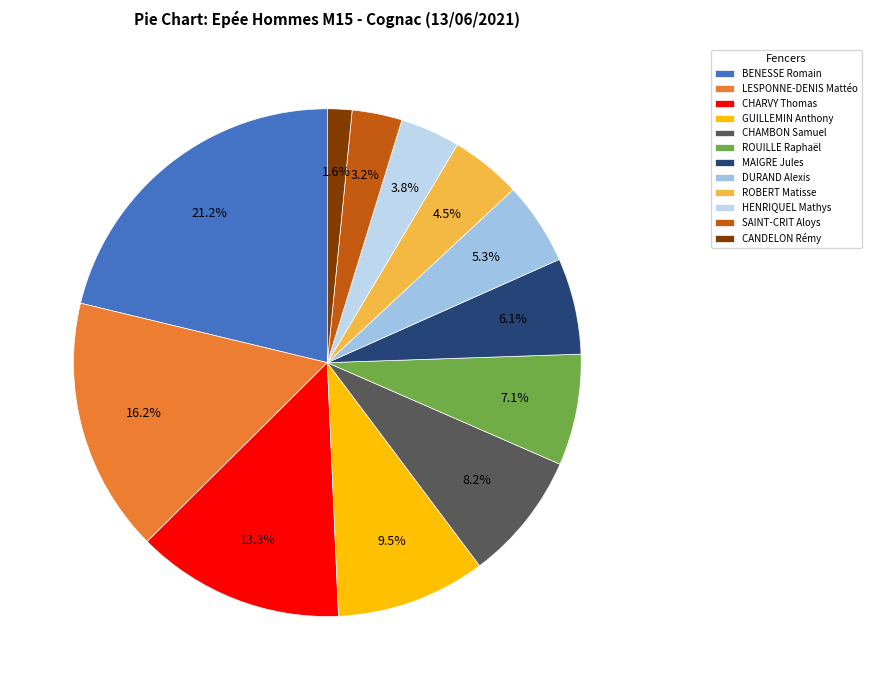

Count the number of slices in the pie.

12